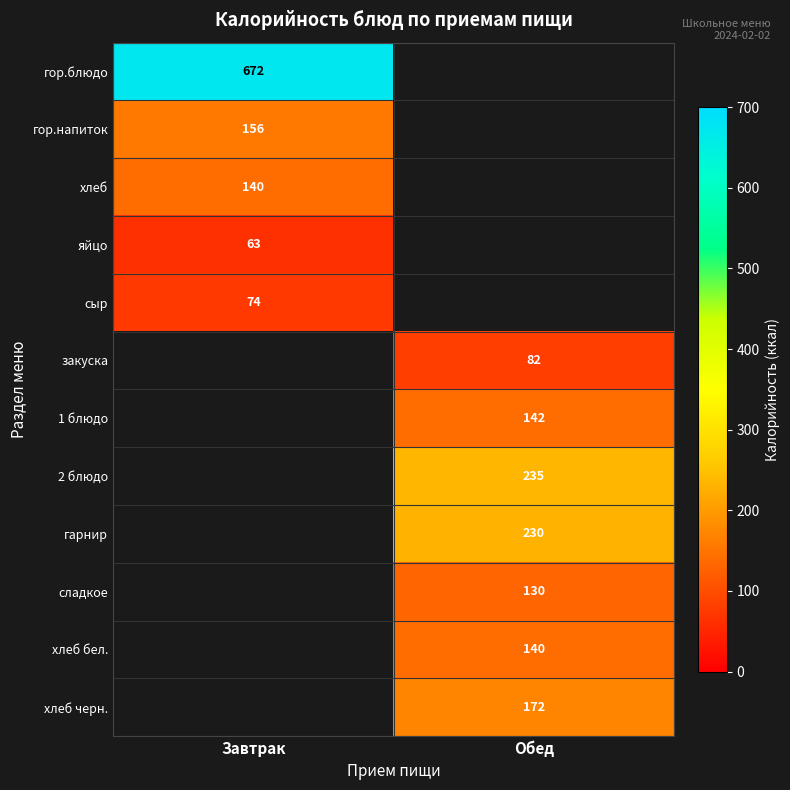

The value of гор.блюдо at Завтрак is 1082. True or false?

False